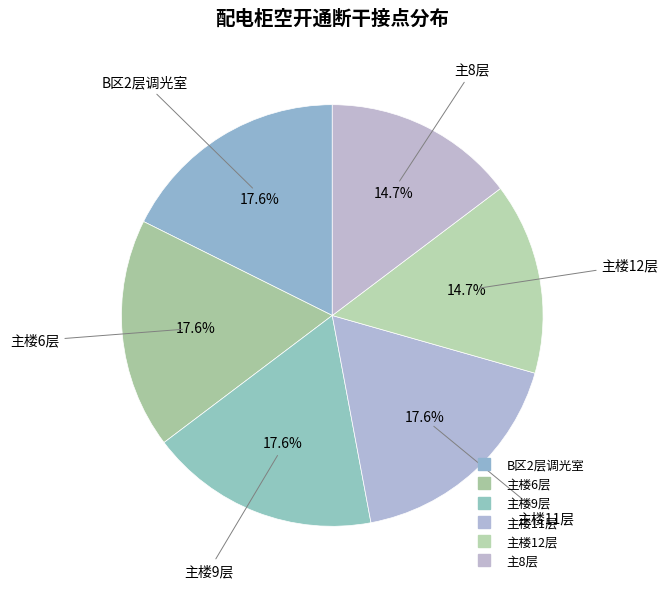

How many slices are in this pie chart?

6